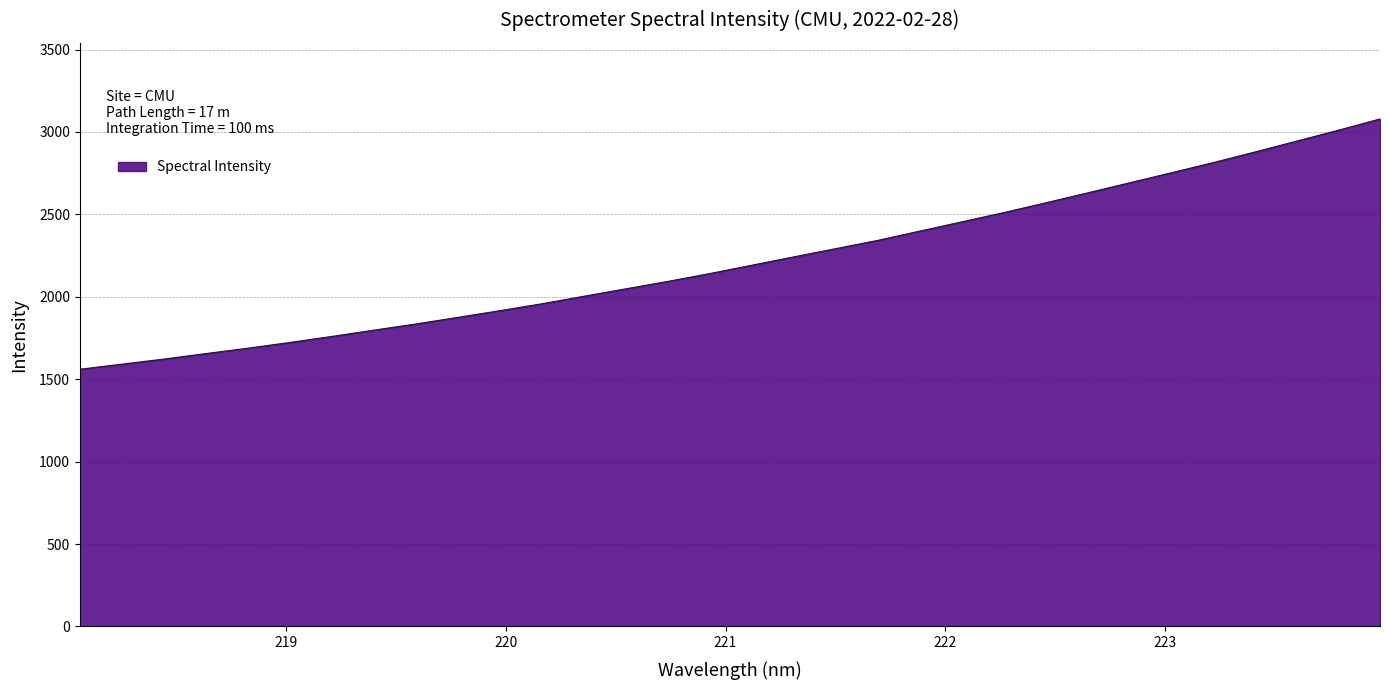

What is the greatest value displayed?

3079.0